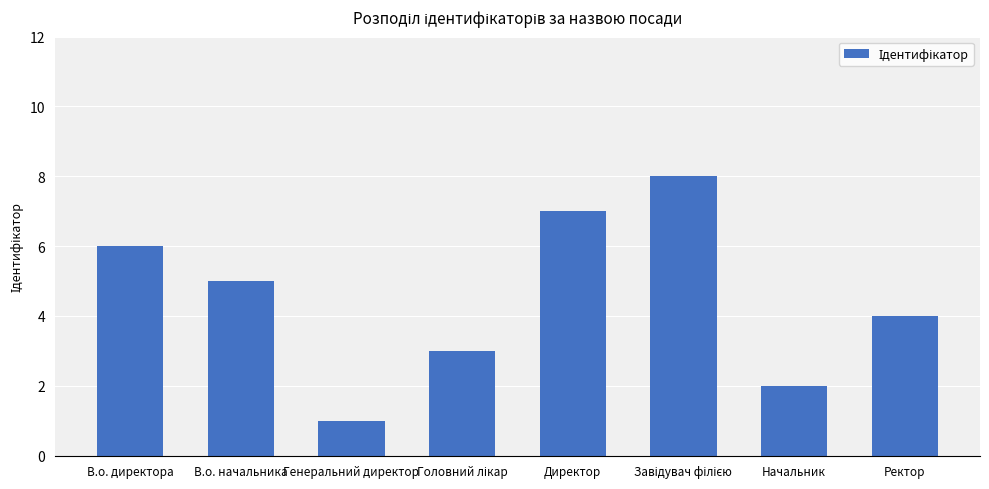

The value at Директор is 11. True or false?

False